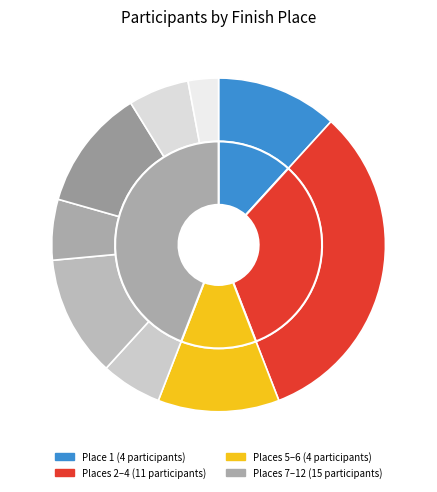

How much of the chart is everything except Place 11?

94.1%